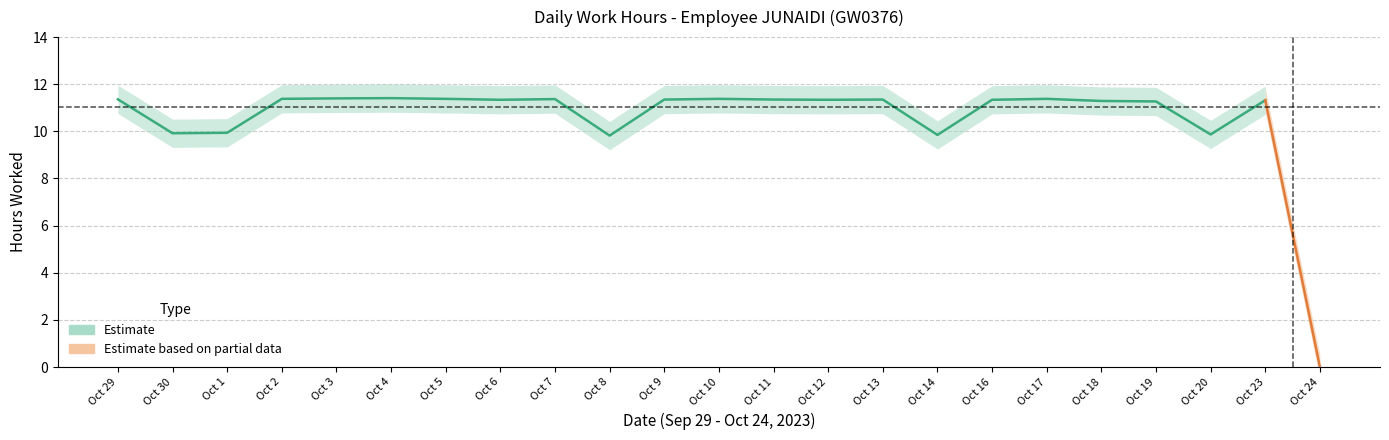

Reading left to right, transcribe all the data shown in this chart.

11.4	9.9	9.9	11.4	11.4	11.4	11.4	11.3	11.4	9.8	11.3	11.4	11.3	11.3	11.3	9.8	11.3	11.4	11.3	11.3	9.9	11.3	0.0